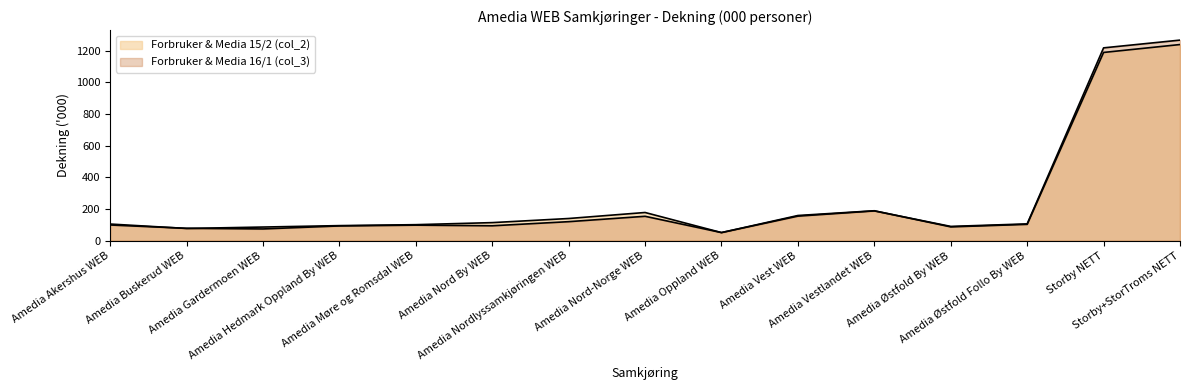

What is the value of the Forbruker & Media 15/2 (col_2) point at the 14th from the left?

1190